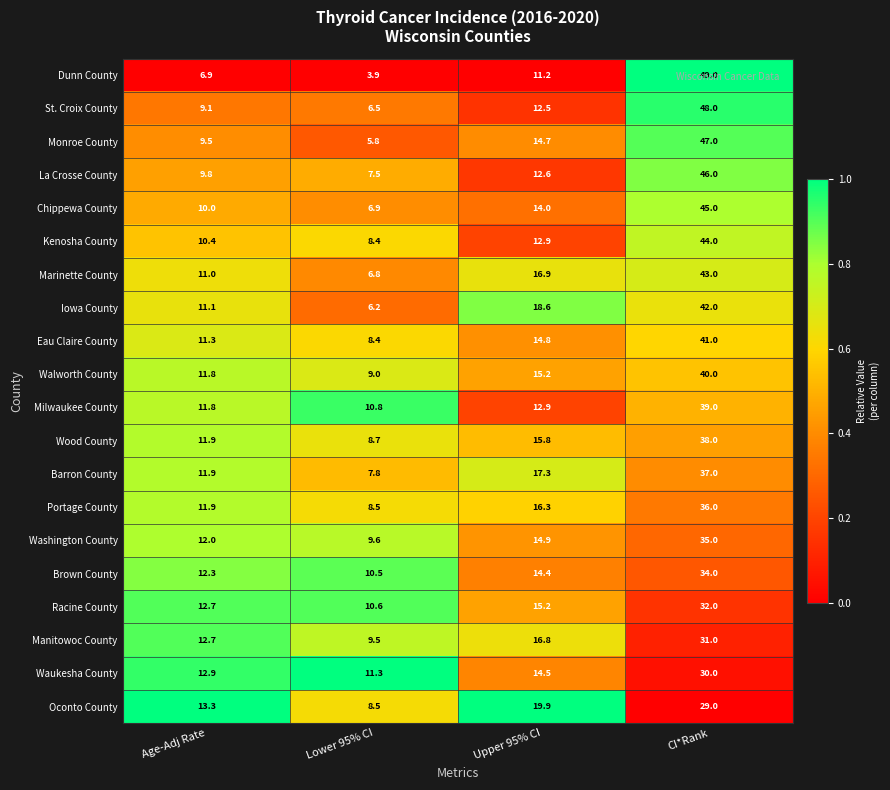

What is the sum of the Walworth County values at Age-Adj Rate and Lower 95% CI?

20.8